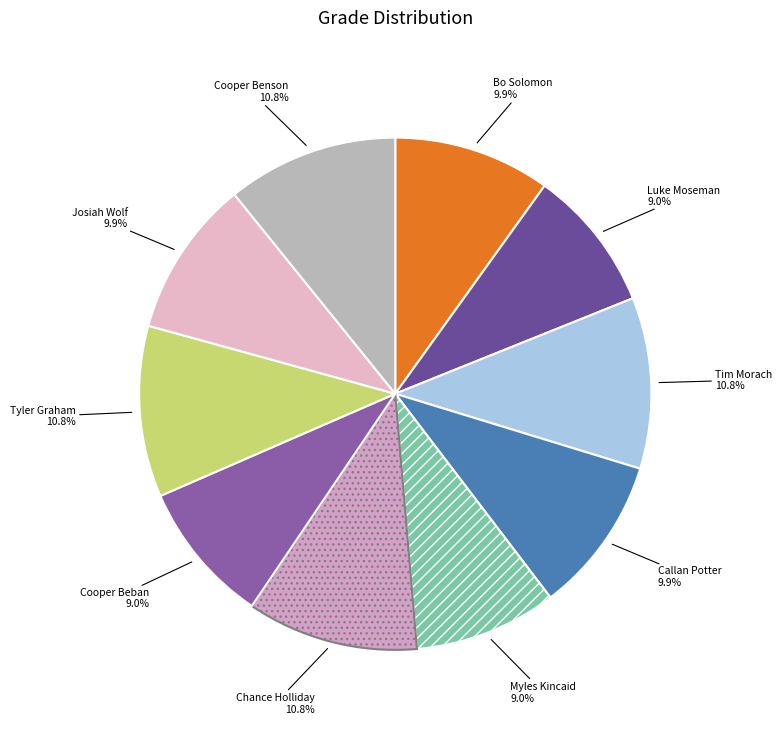

To the nearest percent, what is the average slice percentage?

10%